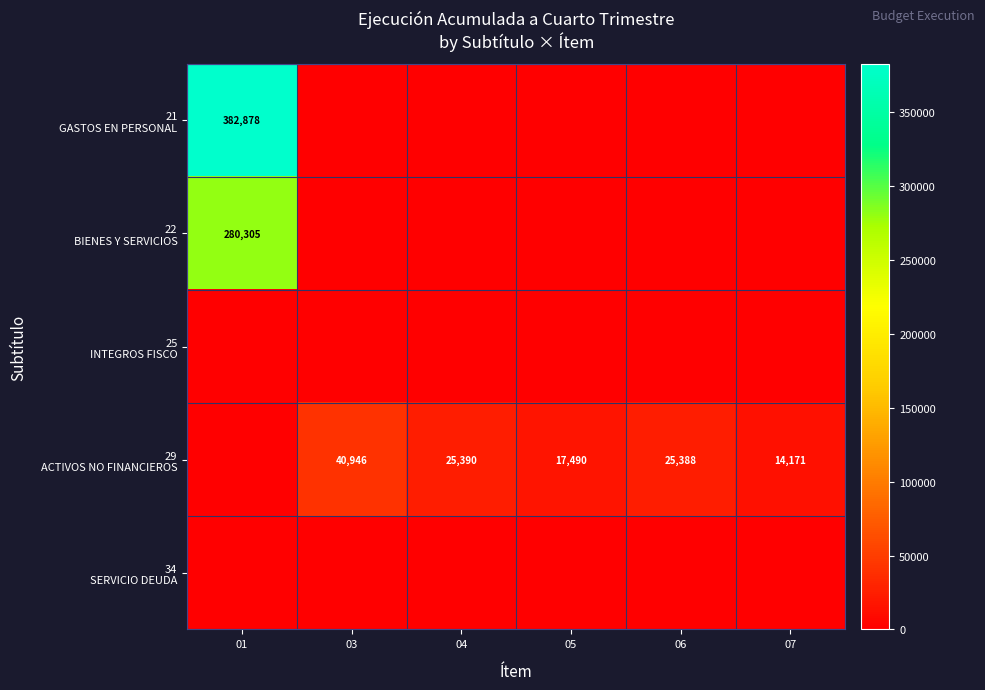

Which series changed the most between 06 and 07?

29 ACTIVOS NO FINANCIEROS